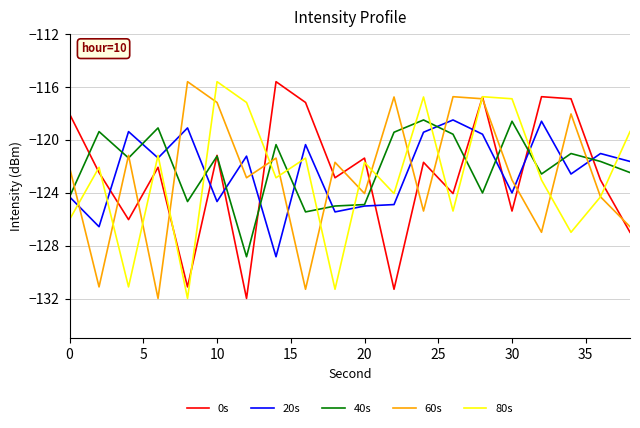

After their last crossing, which series has the higher values: 60s or 40s?

40s